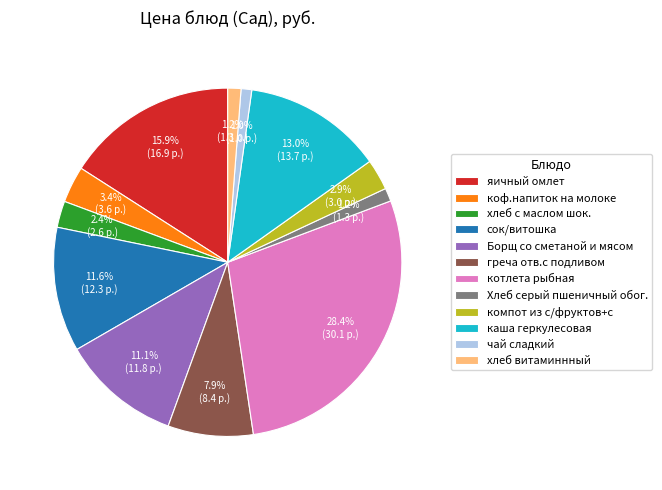

To the nearest percent, what percentage of the pie is яичный омлет?

16%